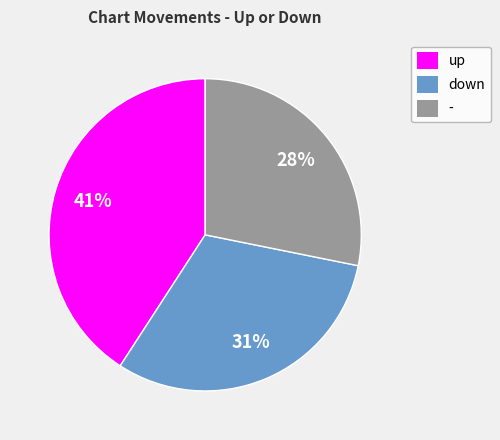

How many segments does this pie chart have?

3